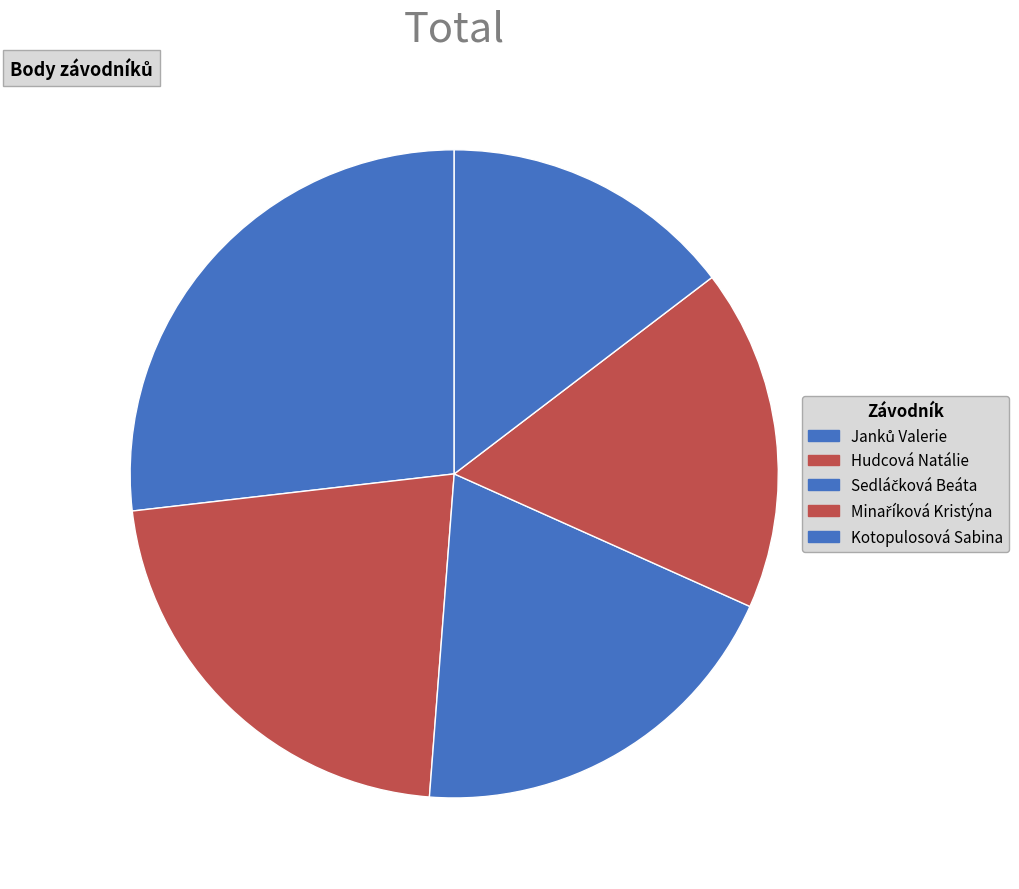

Is there a majority slice in this chart?

No